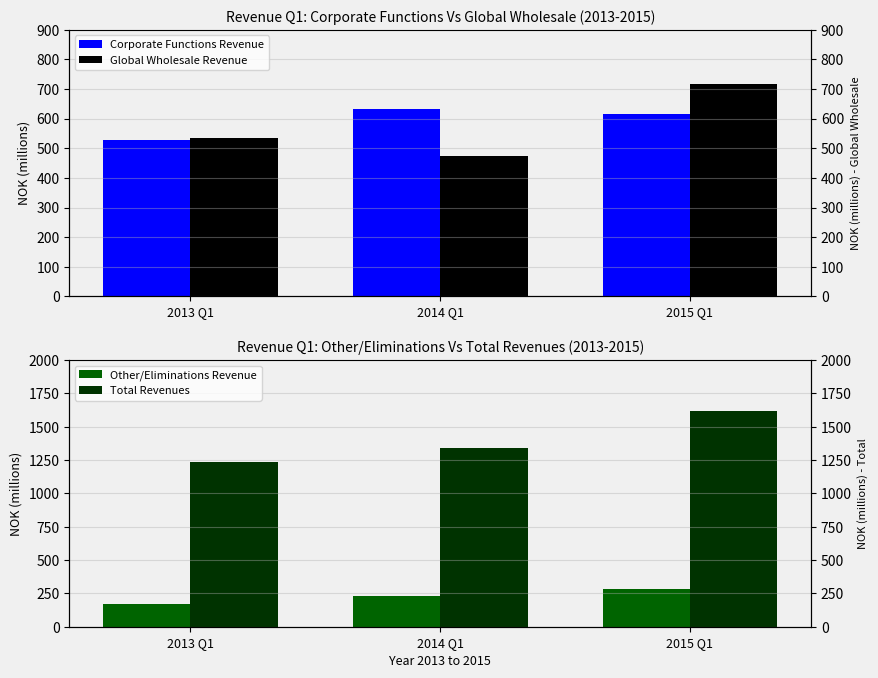

Which series has the largest range (max minus min)?

Total Revenues